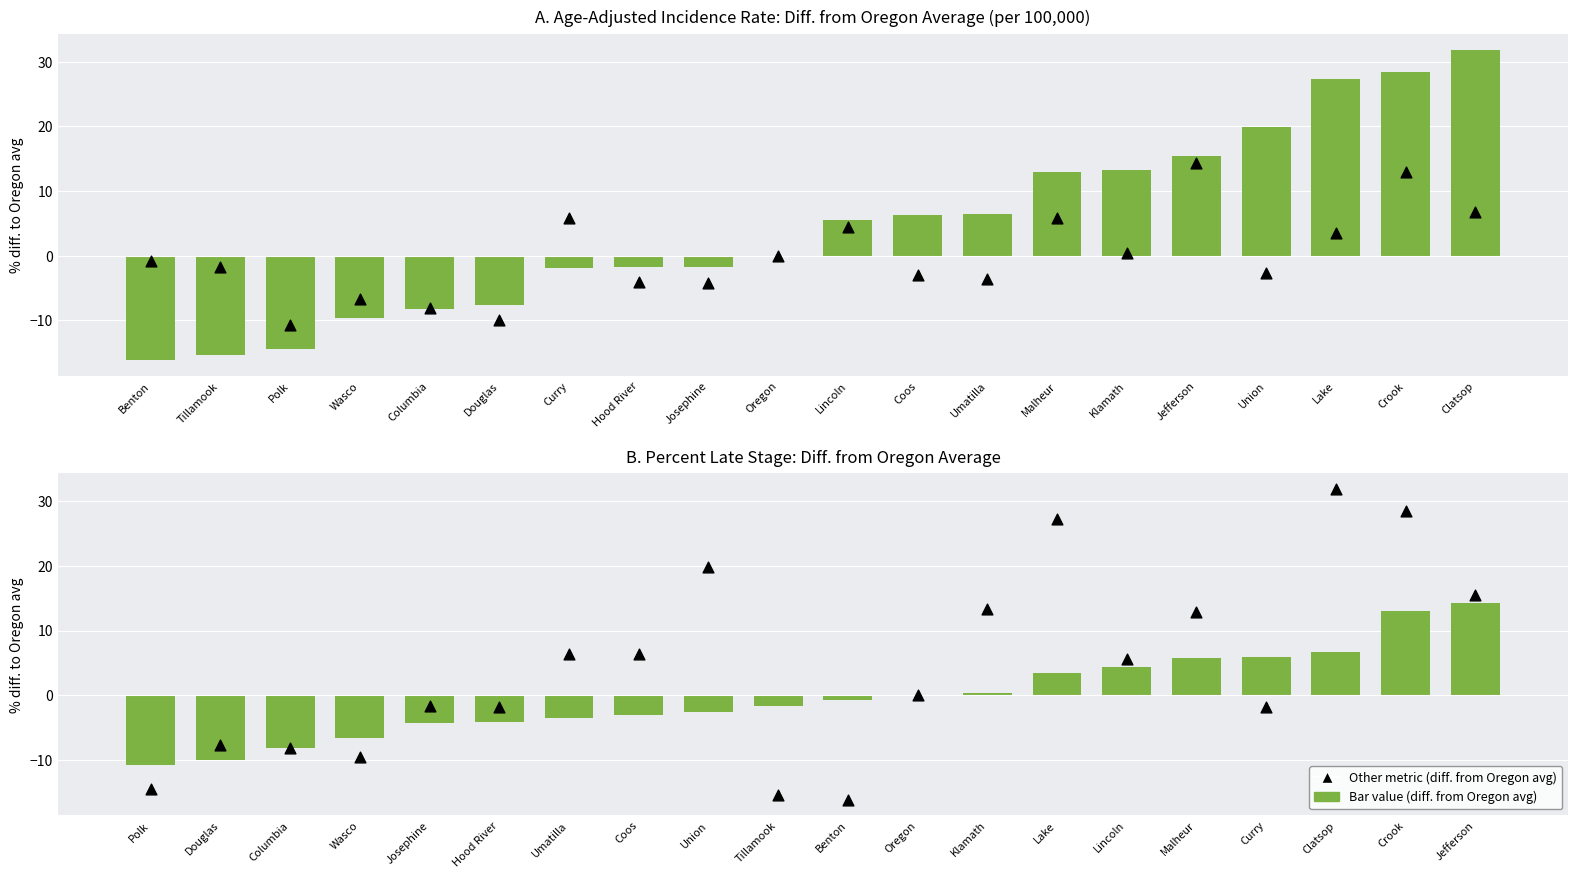

At which category is the sum across all series the highest?

Crook